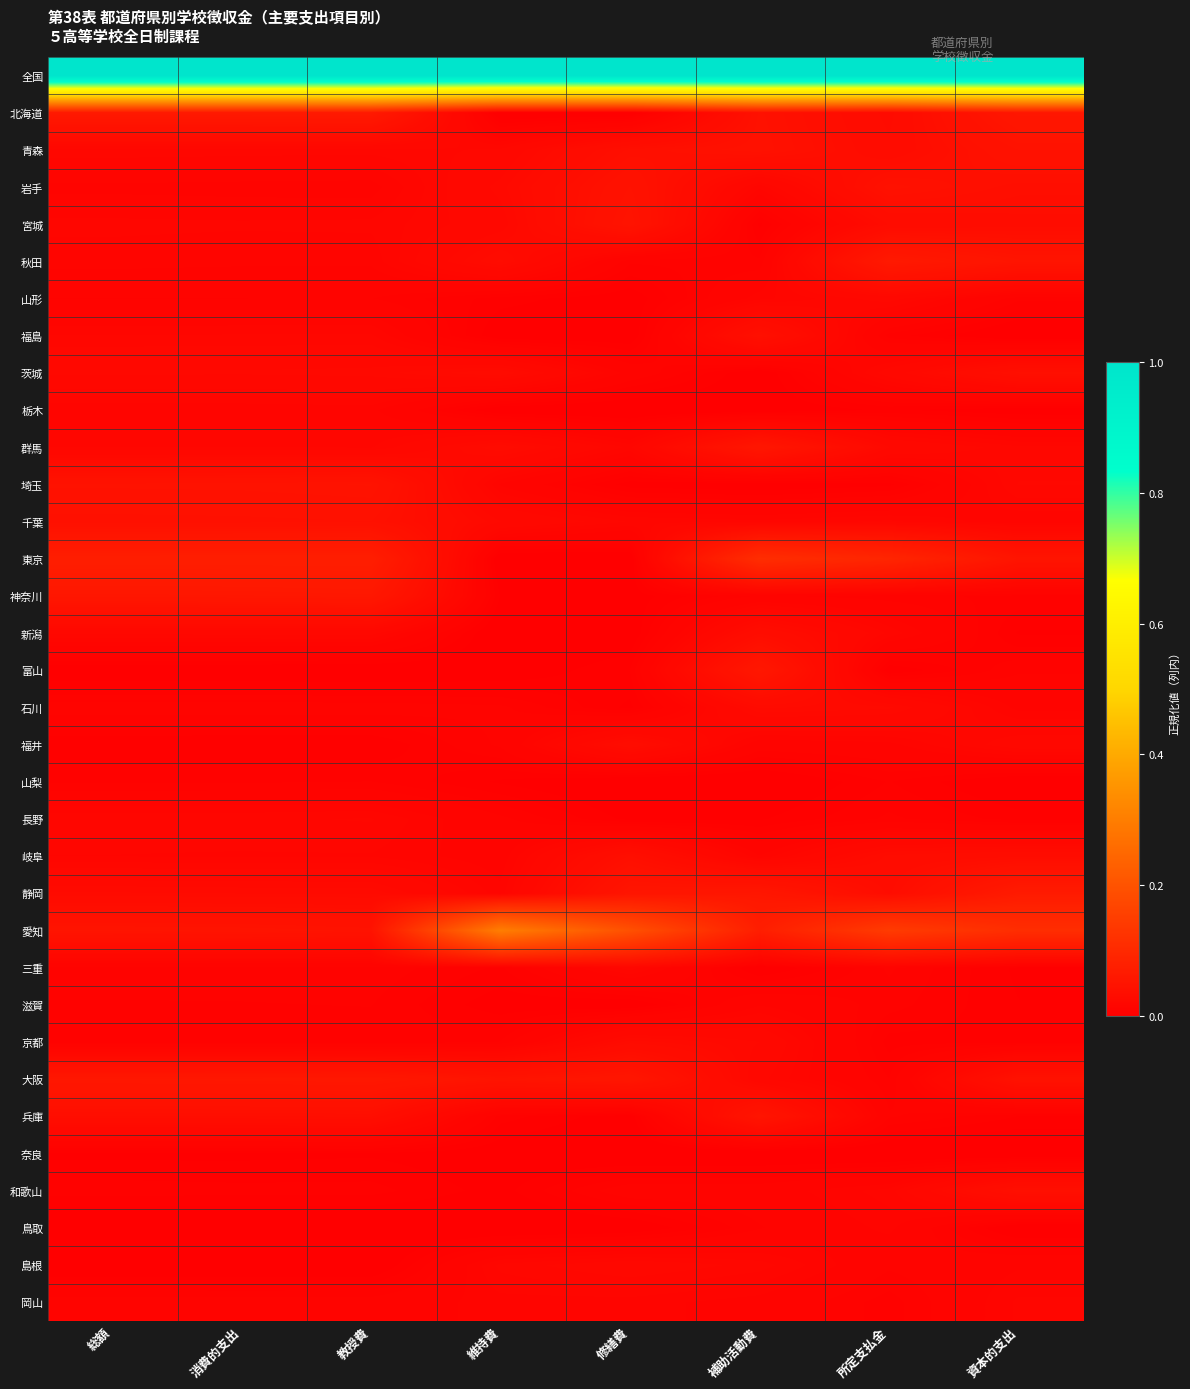

Which label corresponds to the largest value in the chart?

総額